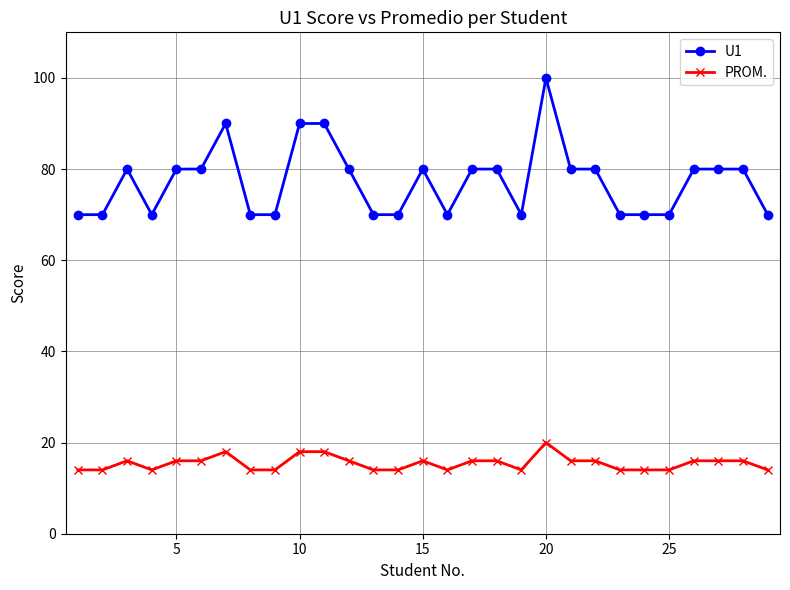

Which series has the largest total across all categories?

U1